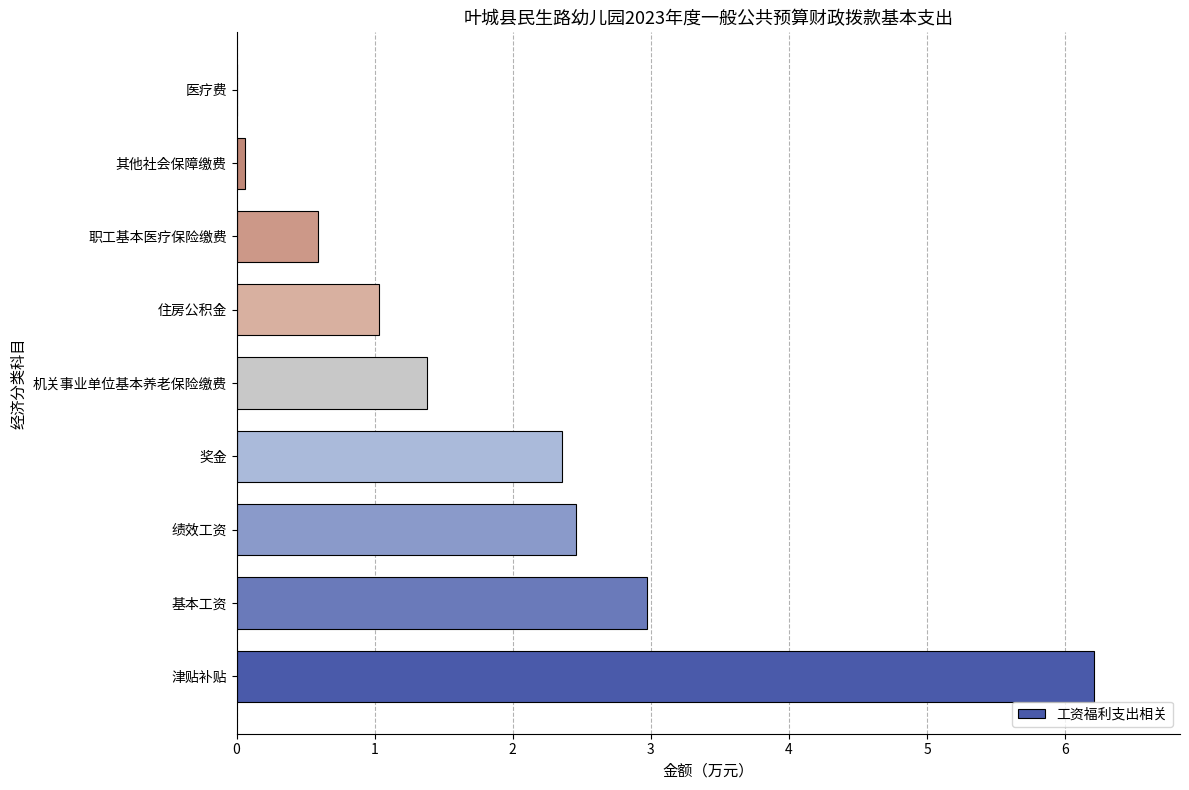

The chart shows a value of 0.7 at 绩效工资. True or false?

False